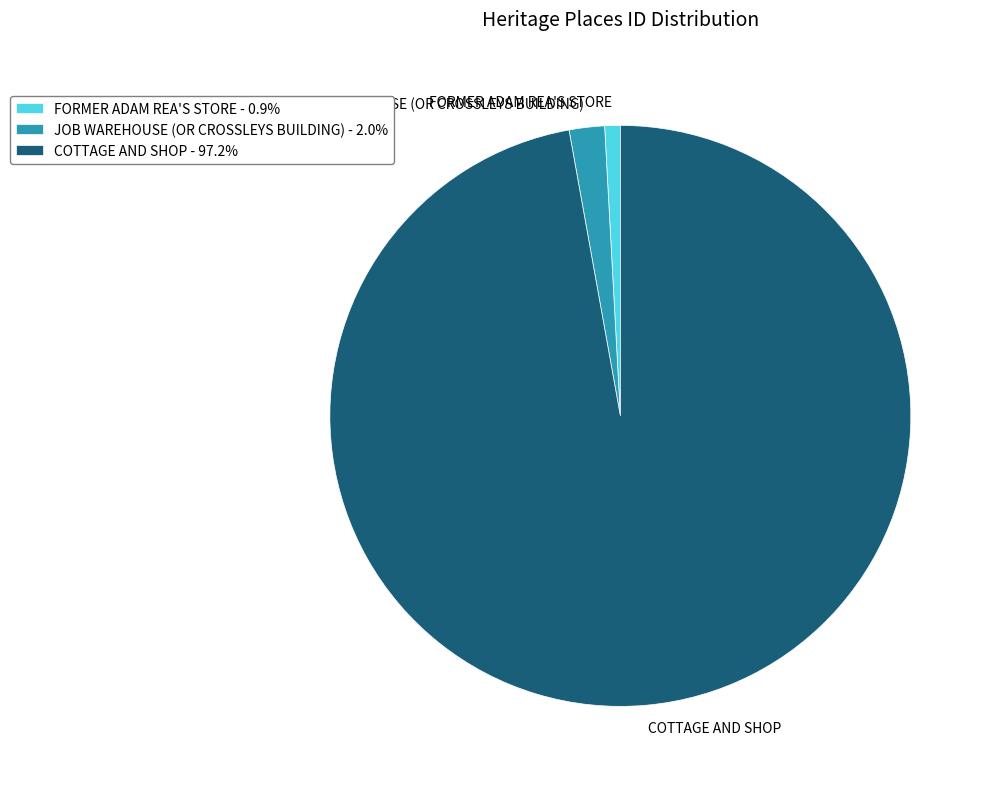

Do COTTAGE AND SHOP and JOB WAREHOUSE (OR CROSSLEYS BUILDING) together represent more than half of the pie?

Yes